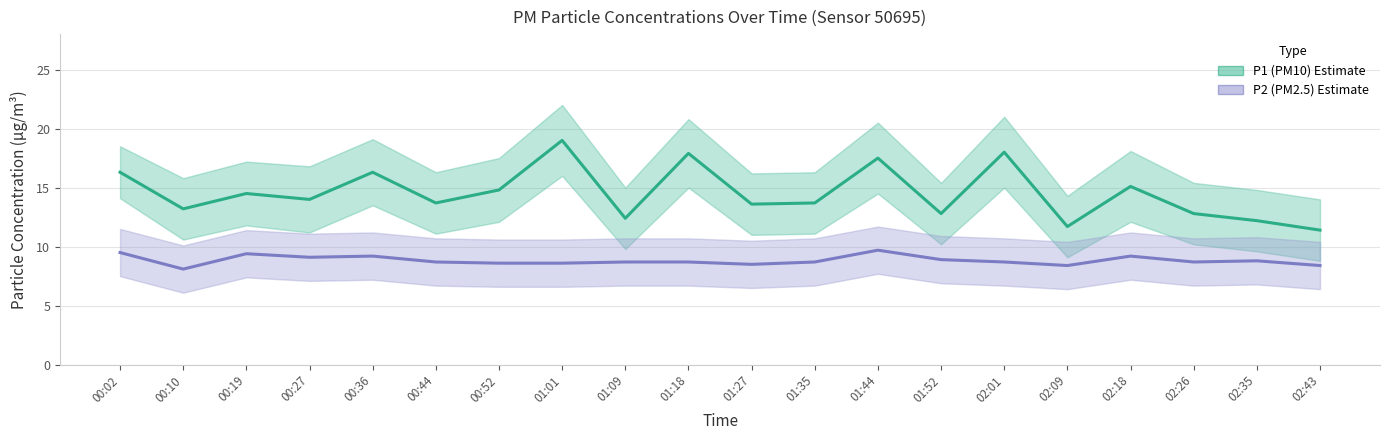

What is the sum of all P2 (PM2.5) values?

176.6